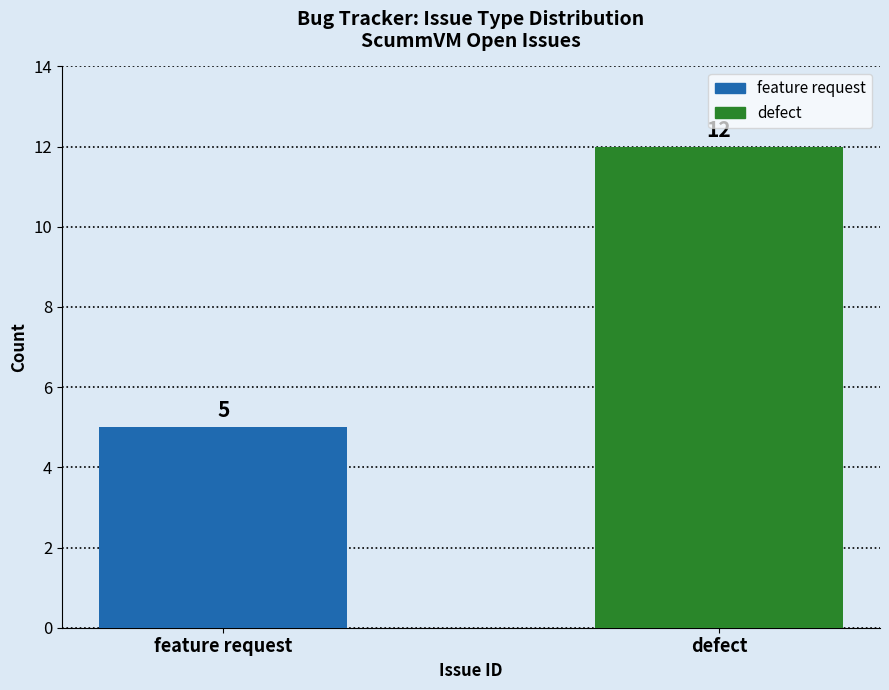

List the labels in order of value, largest first.

defect, feature request